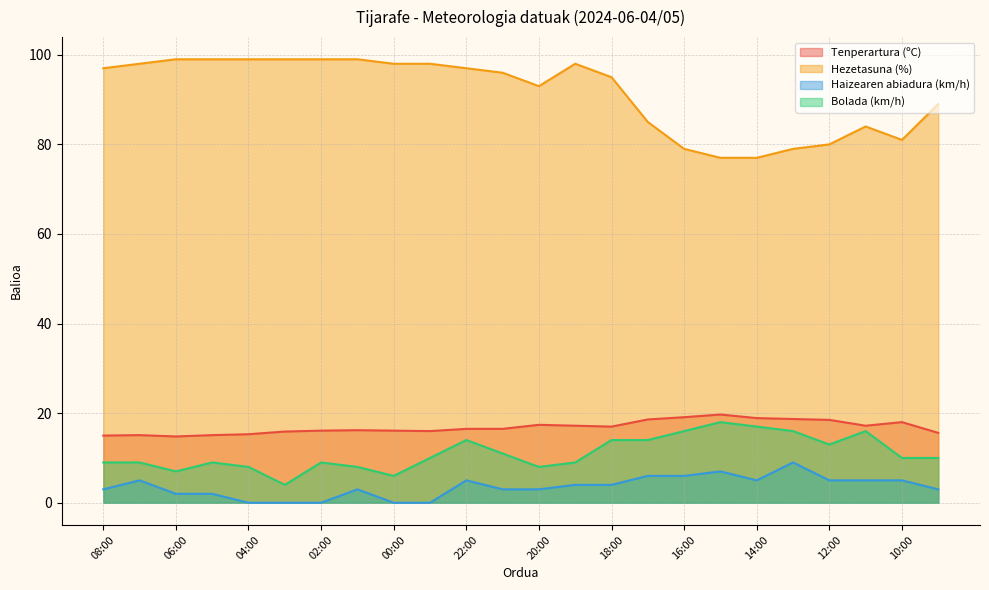

At how many categories does at least one series exceed 63?

24